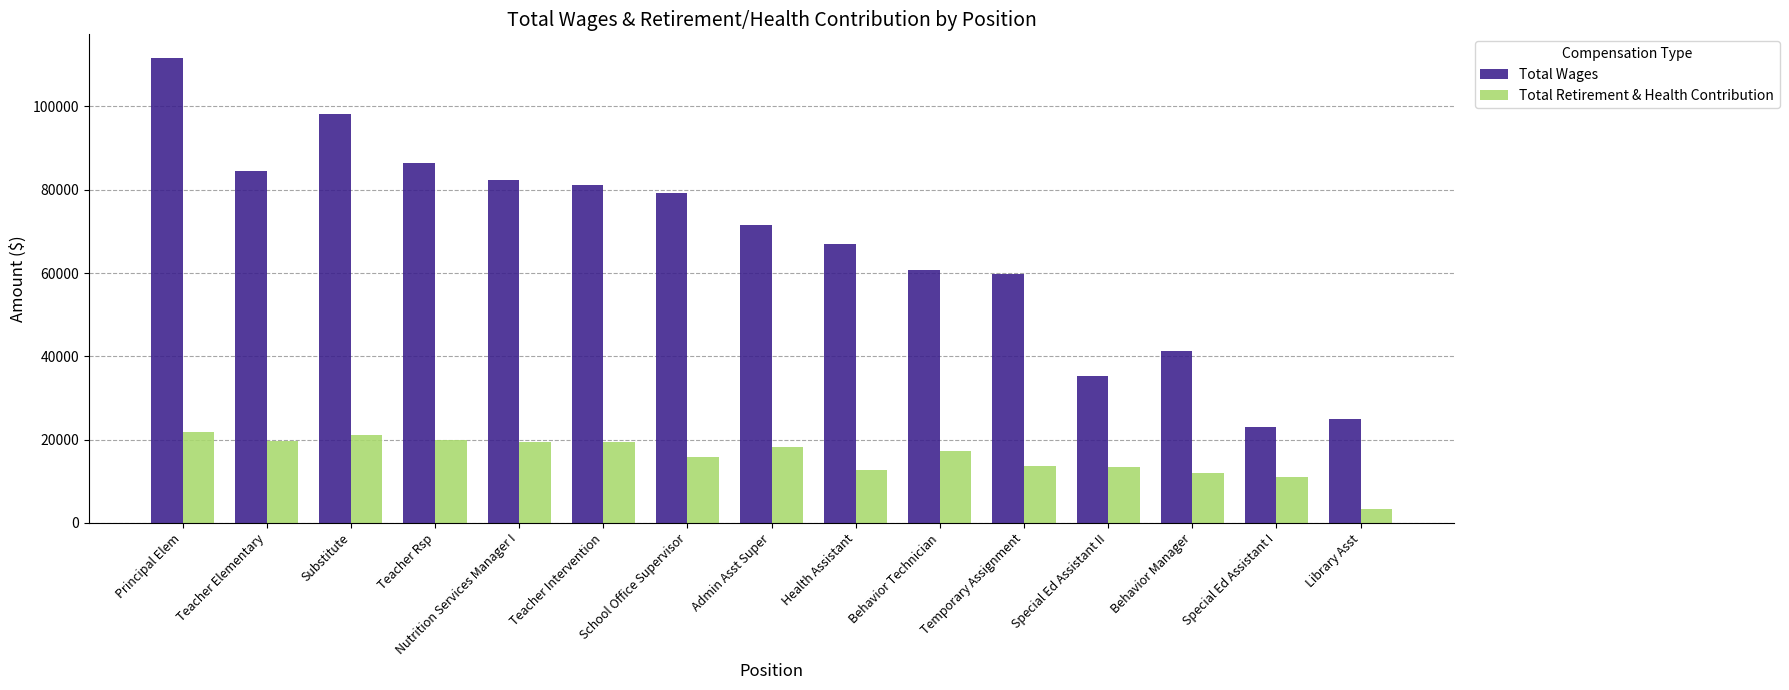

What is the difference between the maximum and minimum values in the Total Wages series?

88609